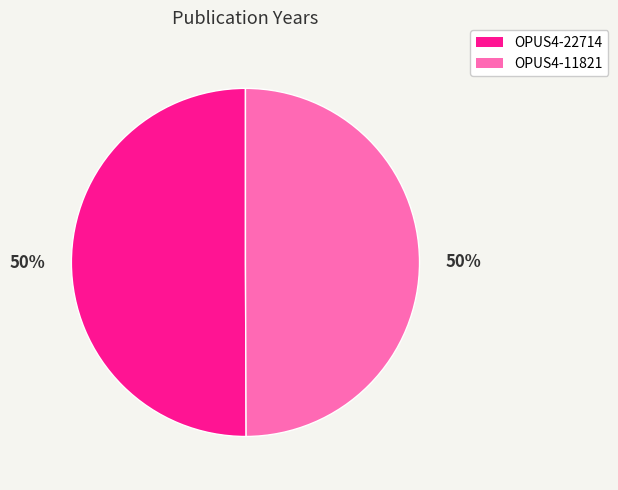

The OPUS4-22714 slice represents 50% of the pie. True or false?

True